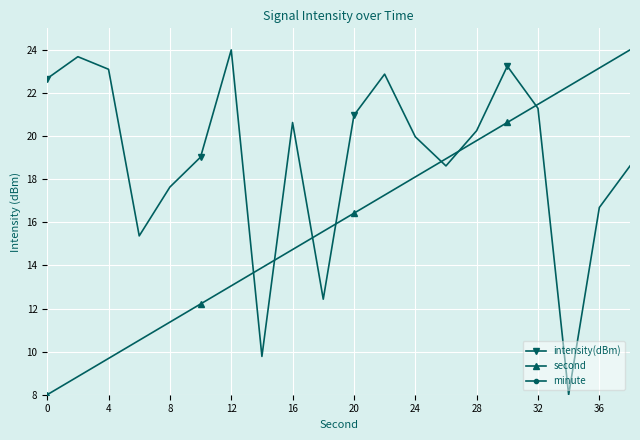

How many distinct data groups are displayed?

3